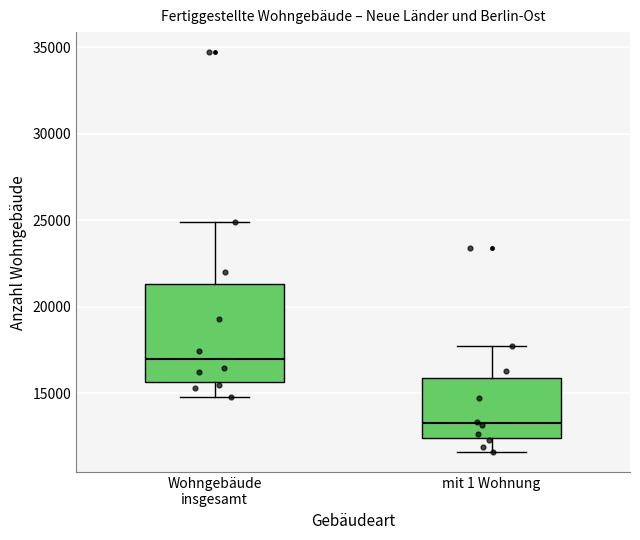

Reading left to right, read every box against the y-axis: the position of its median line, the range the box covers, and the ends of its whiskers. The values are not printed on the chart, so give them approximately, as read against the axis.

Wohngebäude insgesamt: median 17000, box 15500 to 21500, whiskers 15000 to 25000
mit 1 Wohnung: median 13500, box 12500 to 16000, whiskers 11500 to 17500